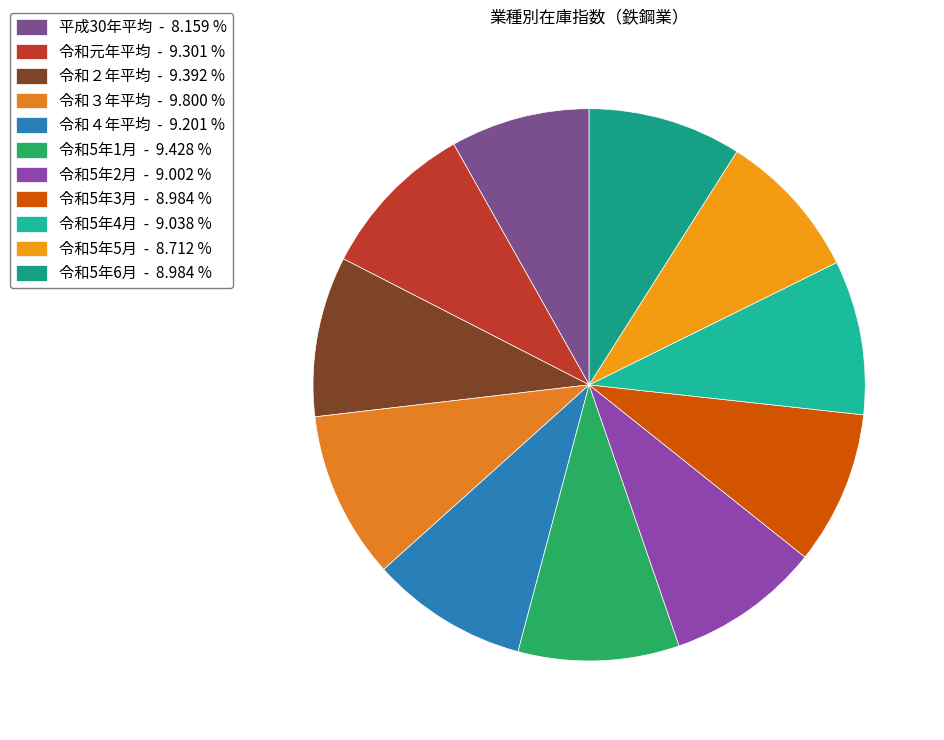

How many segments does this pie chart have?

11